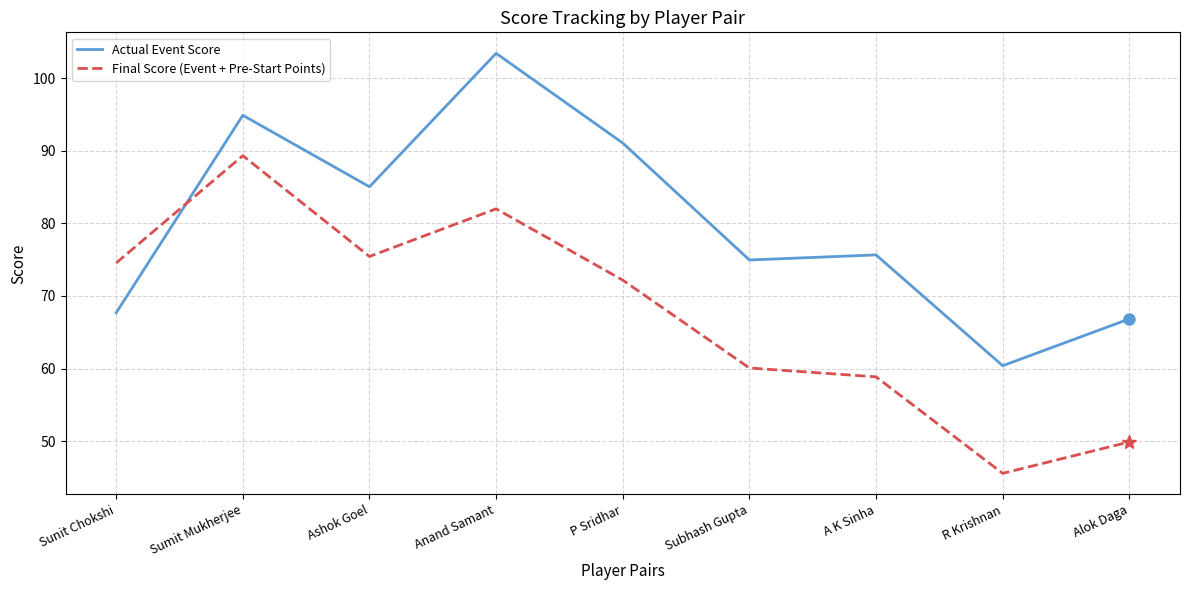

Between R Krishnan and Alok Daga, which series saw the biggest shift?

Actual Event Score